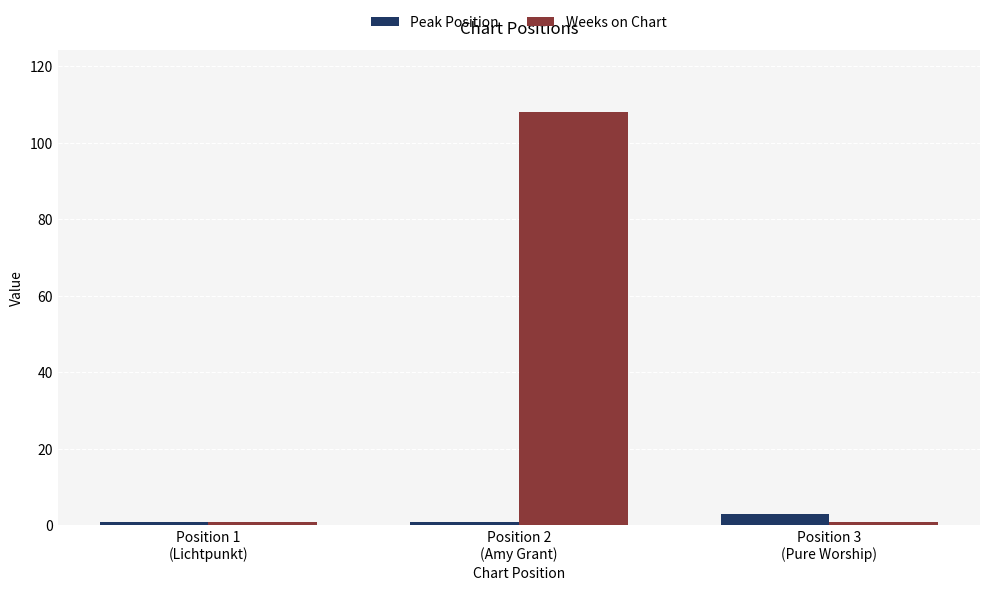

What is the average value of the Peak Position series?

2